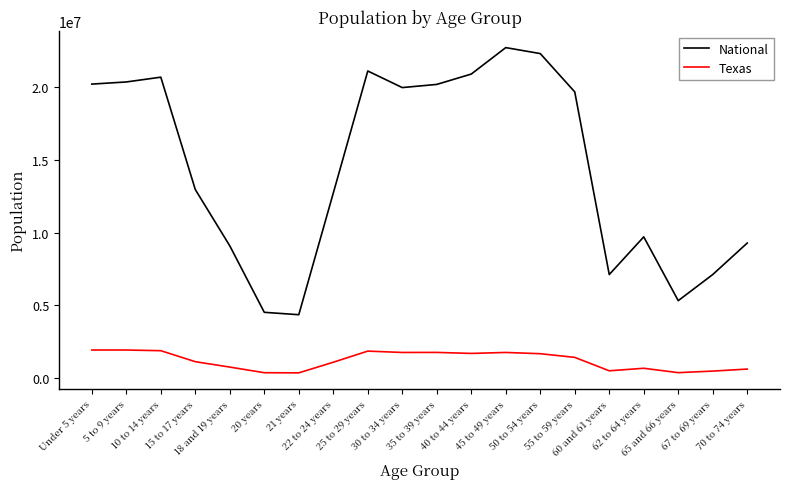

Rank the series by their average value, from highest to lowest.

National, Texas